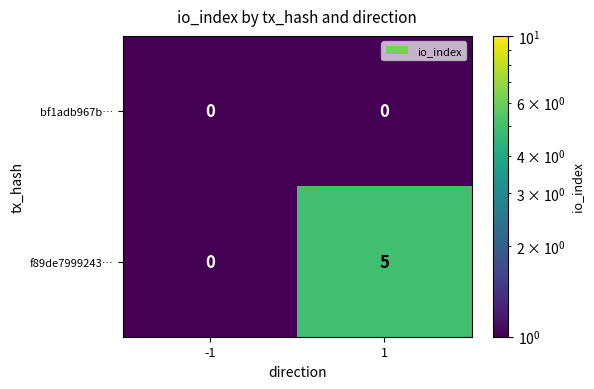

Reading right to left, what are all the values shown in this chart?

bf1adb967b…: 0	0
f89de7999243…: 5	0